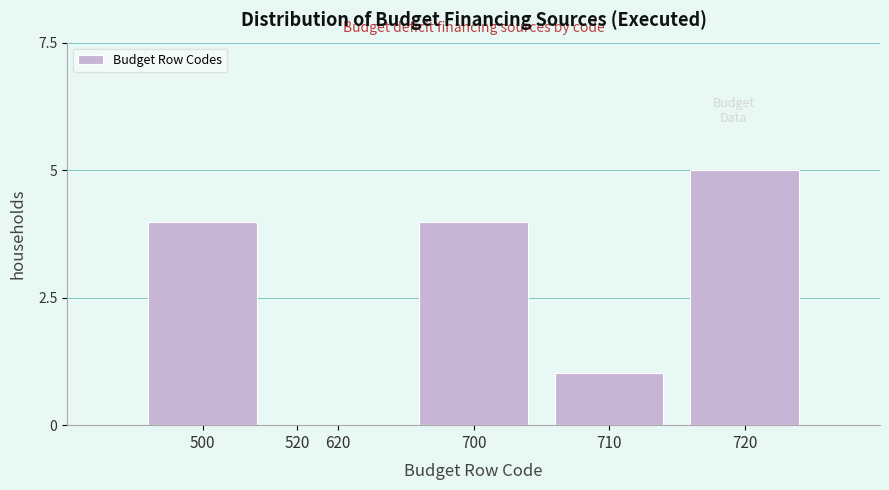

Reading right to left, list all the values displayed in this chart.

720=5.0	710=1.0	700=4.0	620=0.0	520=0.0	500=4.0